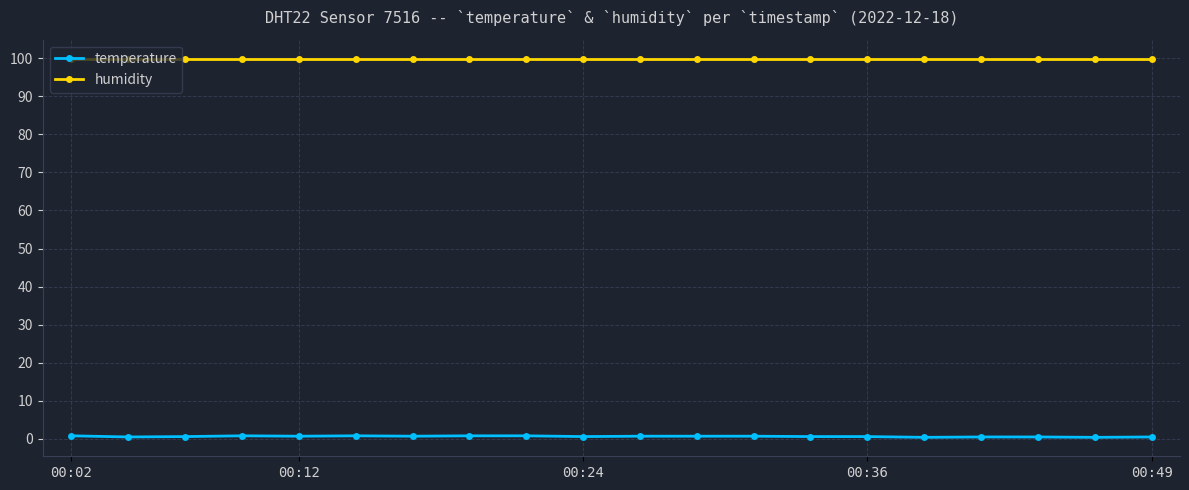

What is the value of the humidity point at the 8th from the left?

99.9